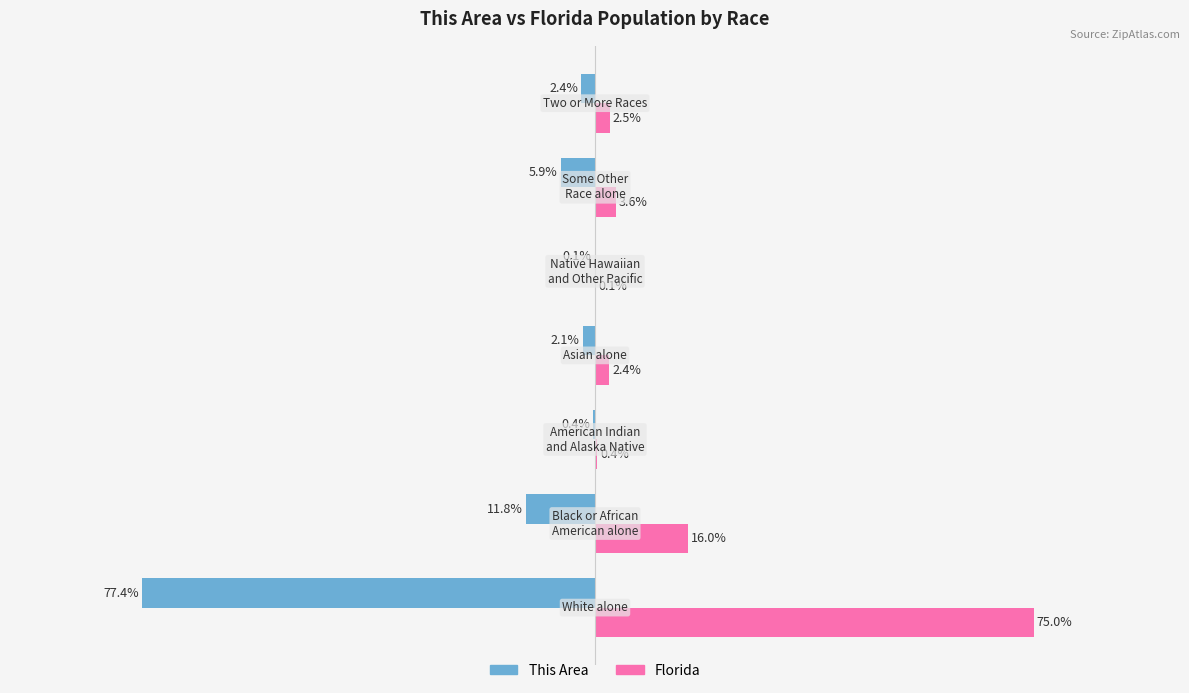

Which series has the largest total across all categories?

Florida